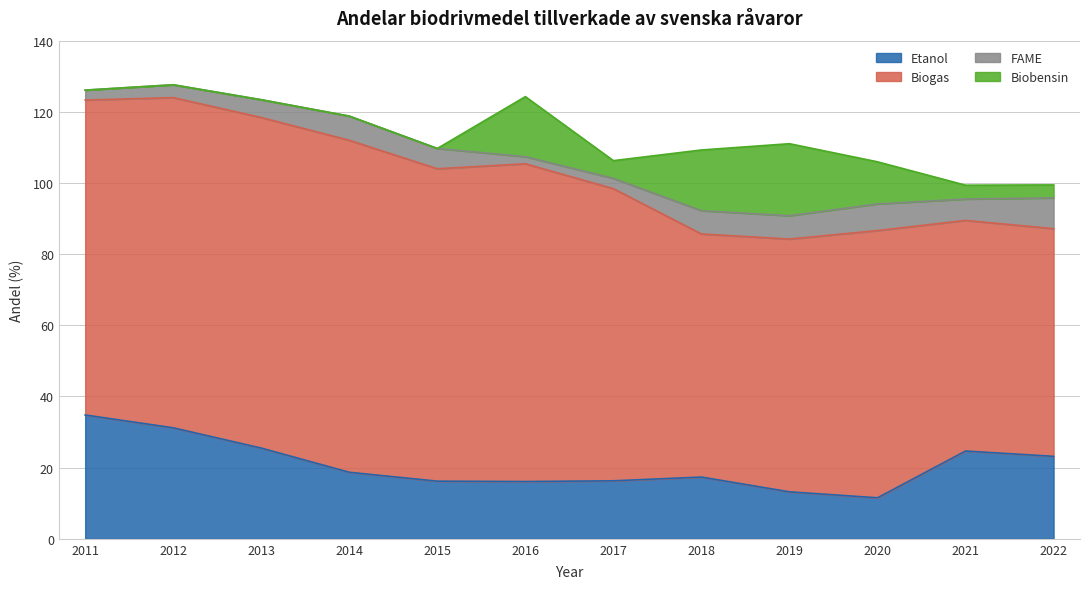

Does the chart display data point markers on the line(s)?

No